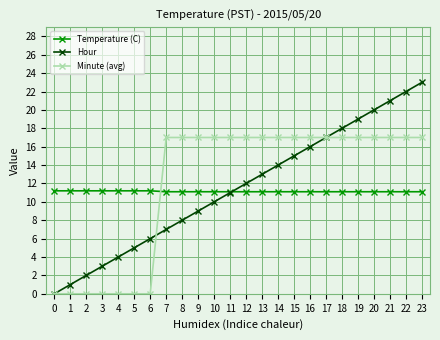

What is the maximum value shown in the chart?

23.0